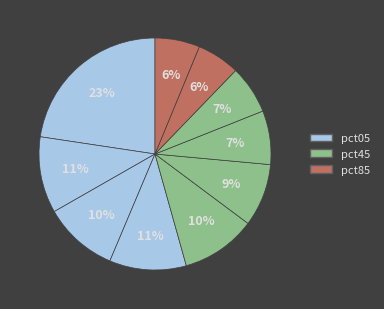

Count the number of slices in the pie.

10